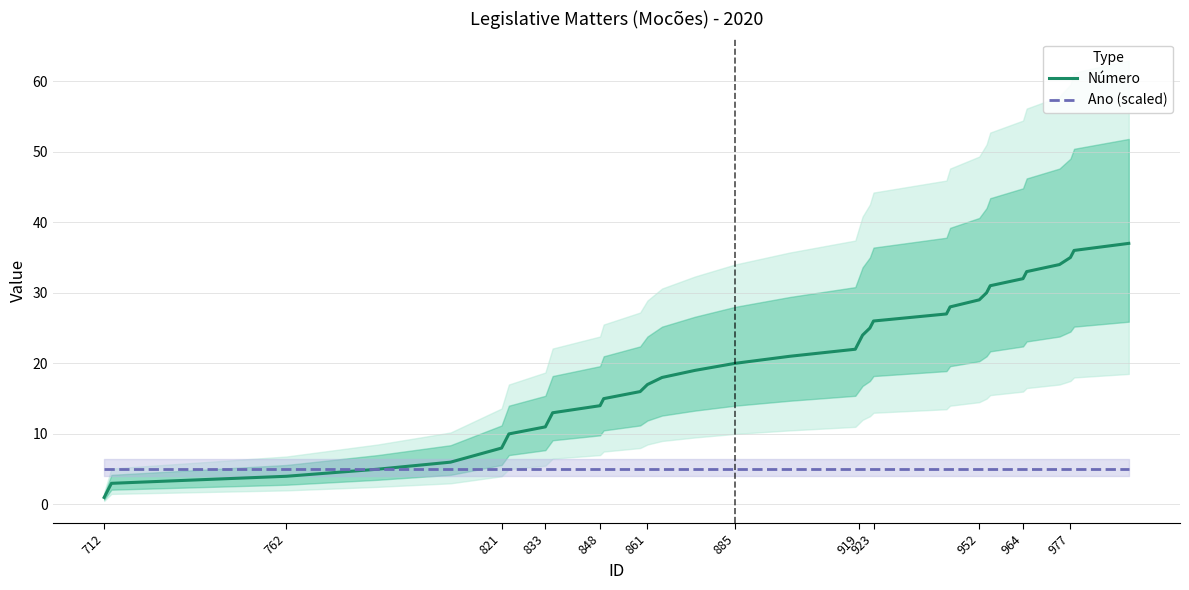

What is the lowest value of the Número series?

1